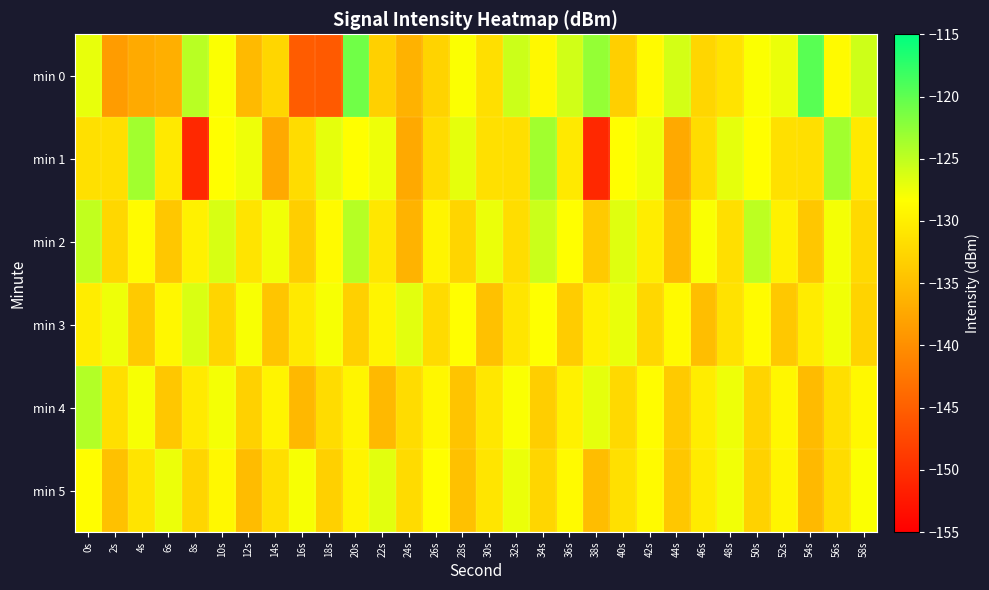

At which category does the chart reach its minimum across all series?

8s